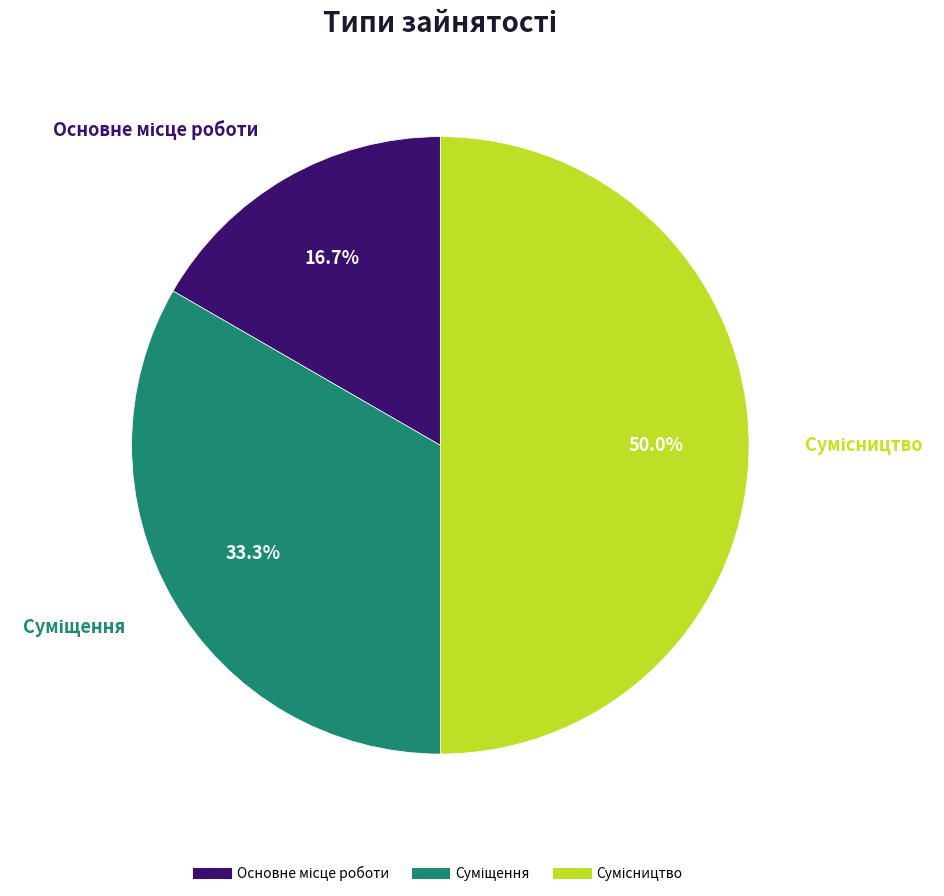

Which slice is the largest?

Сумісництво